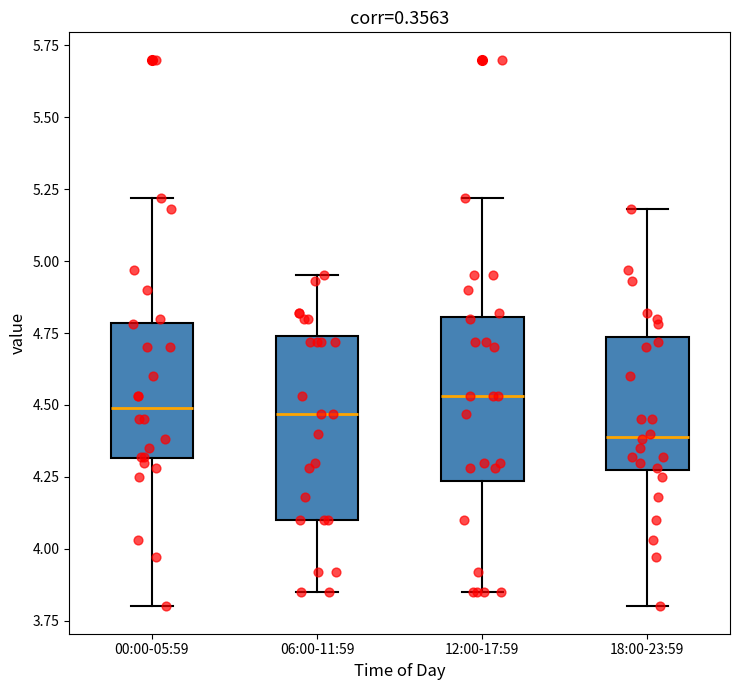

Reading left to right, read every box against the y-axis: the position of its median line, the range the box covers, and the ends of its whiskers. The values are not printed on the chart, so give them approximately, as read against the axis.

00:00-05:59: median 4.50, box 4.30 to 4.80, whiskers 3.80 to 5.20
06:00-11:59: median 4.45, box 4.10 to 4.75, whiskers 3.85 to 4.95
12:00-17:59: median 4.55, box 4.25 to 4.80, whiskers 3.85 to 5.20
18:00-23:59: median 4.40, box 4.25 to 4.75, whiskers 3.80 to 5.20